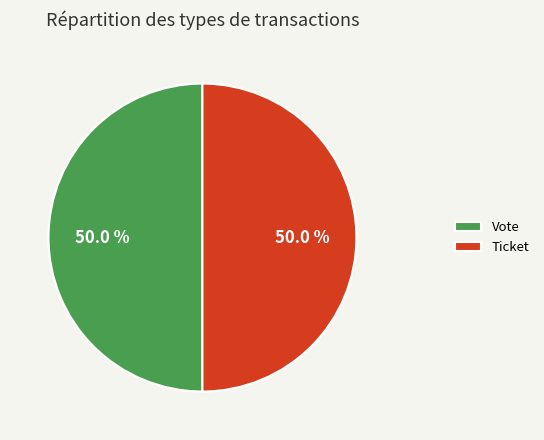

Is the sum of Vote and Ticket greater than half?

Yes